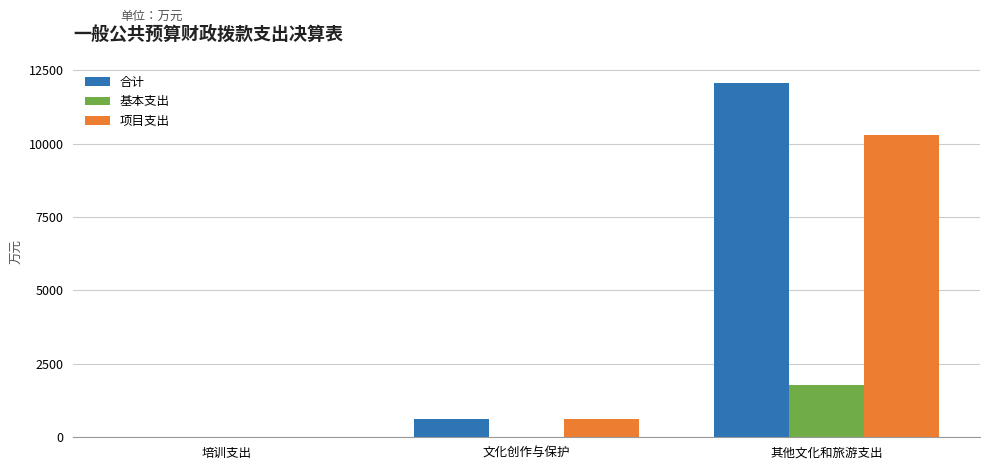

How many groups of bars are there?

3